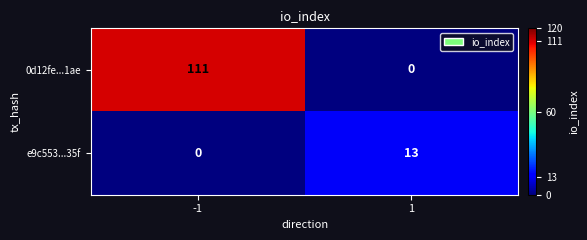

What is the sum of the 0d12fe...1ae values at 1 and -1?

111